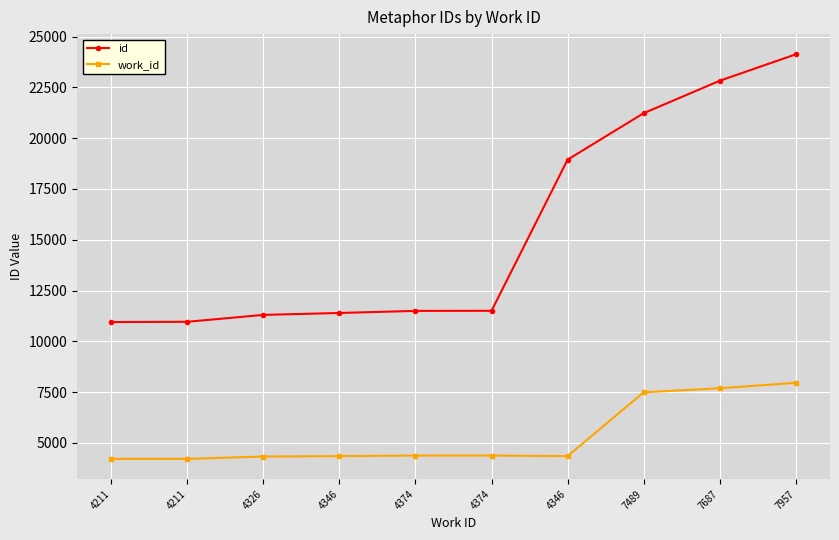

What is the sum of all work_id values?

53321